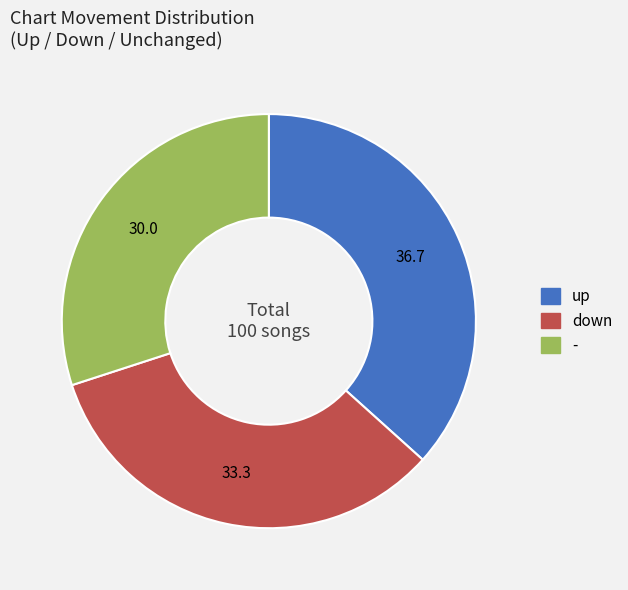

What is the ratio of the value at down to the value at up?

0.9